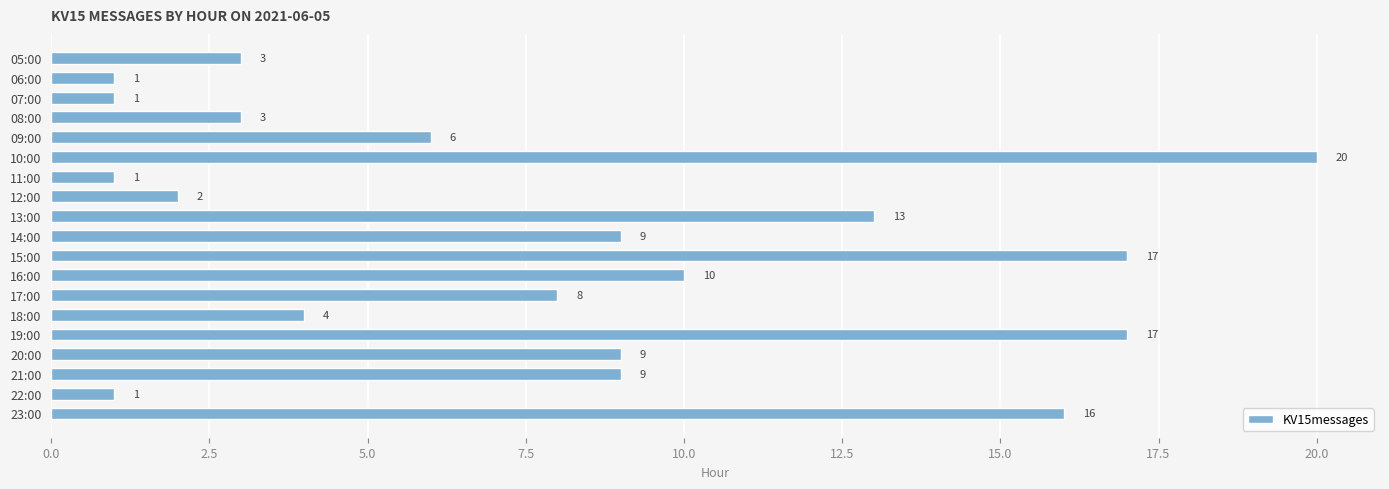

How many bars are there in total?

19